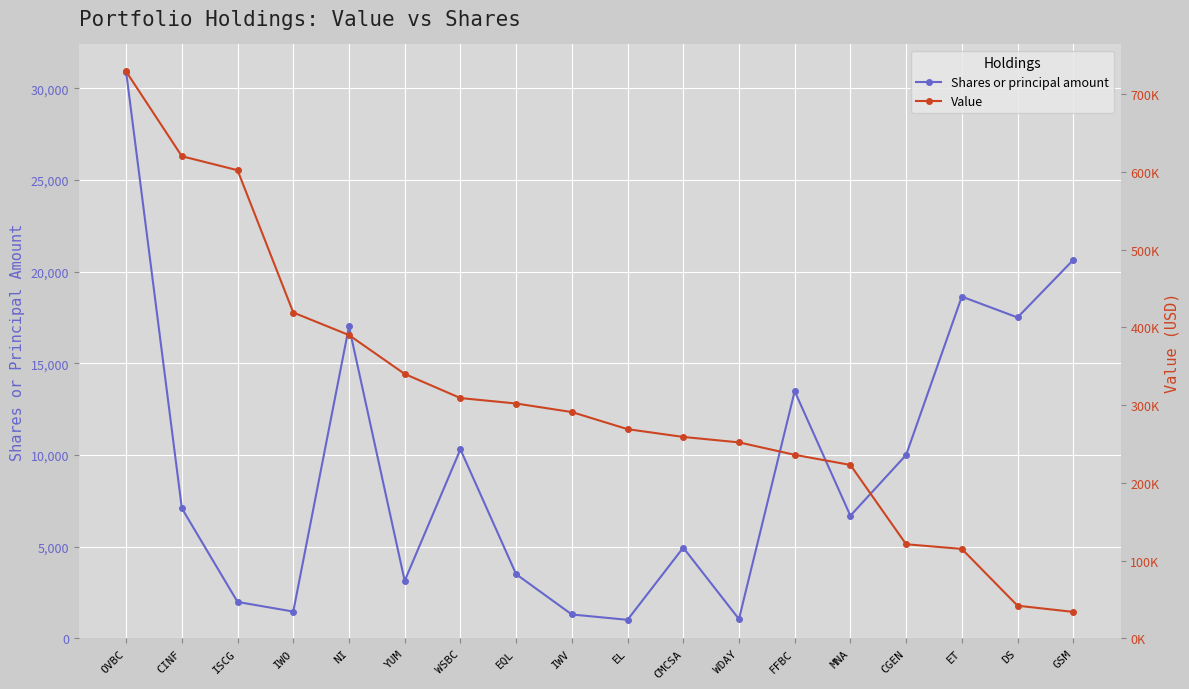

Is it true that Value equals 340000 at YUM?

True